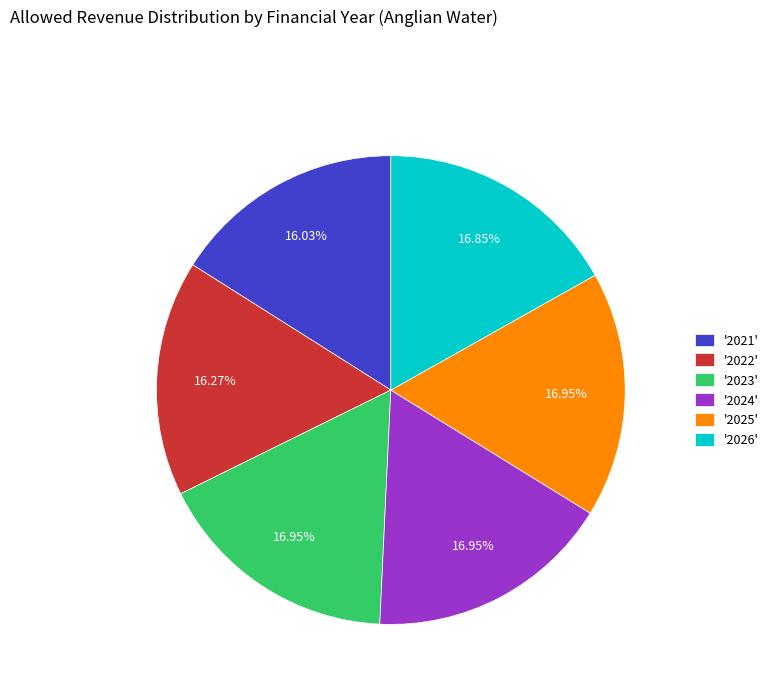

Between '2024' and '2022', which is larger?

'2024'